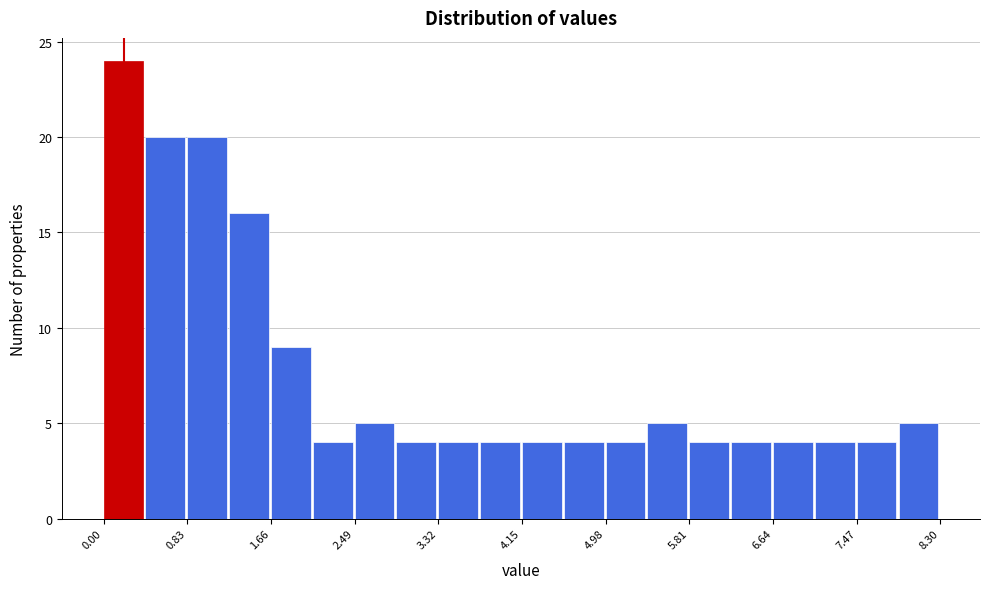

Which range on the x-axis has the tallest bar?

0.0 to 0.4